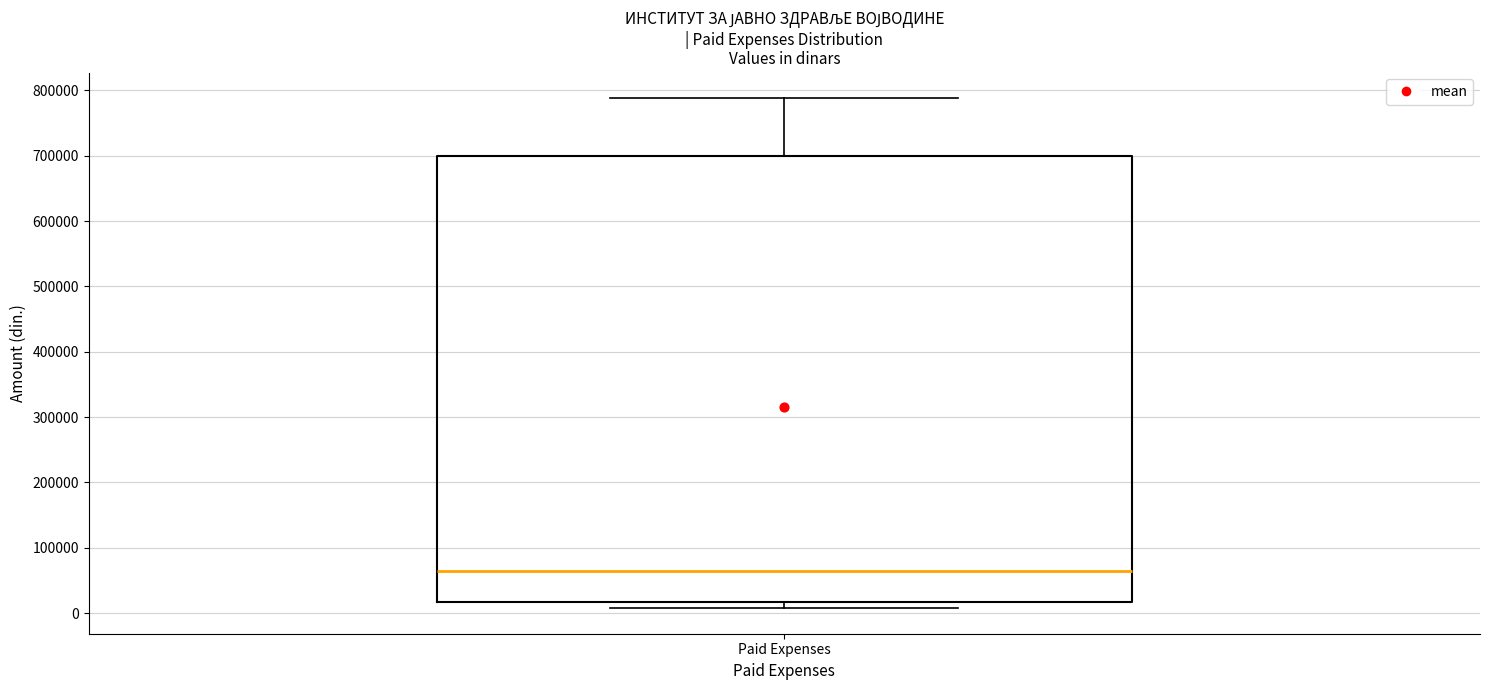

Where does the median line of the box for Paid Expenses sit on the y-axis? The values are not printed on the chart, so give them approximately, as read against the axis.

60000